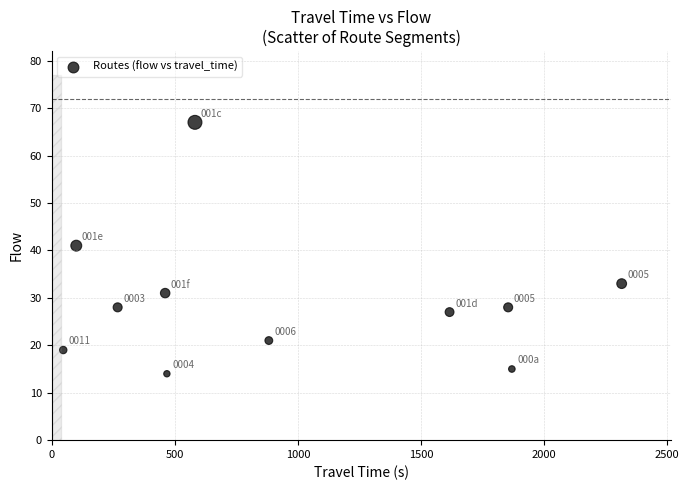

What Y value in the scatter plot is closest to 40?

41